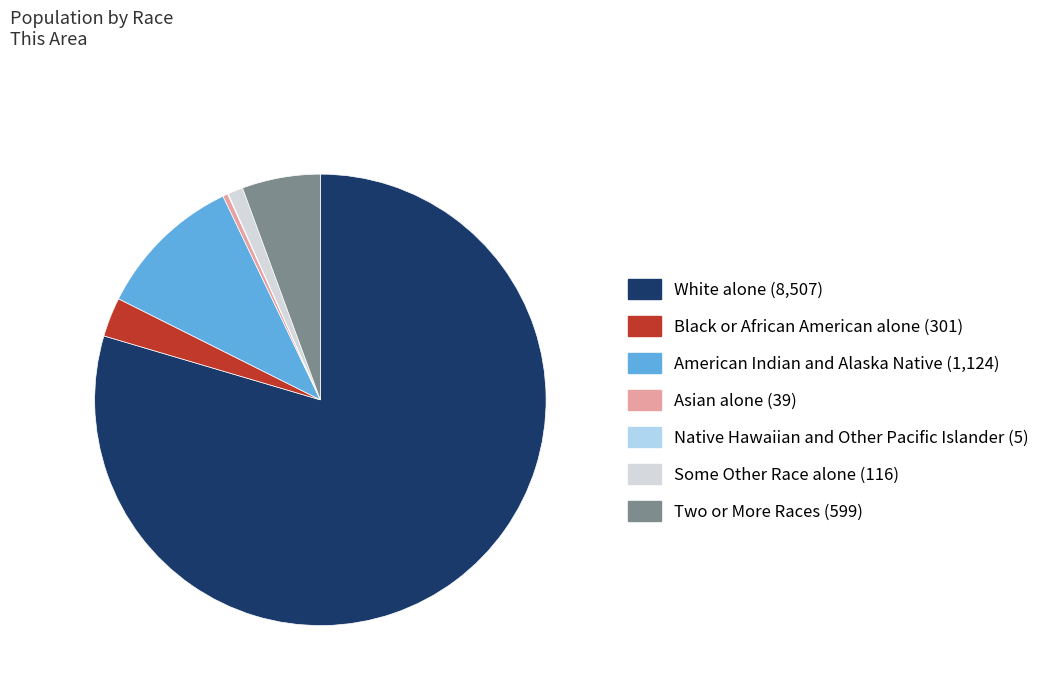

Does Two or More Races (599) account for over 50% of the chart?

No